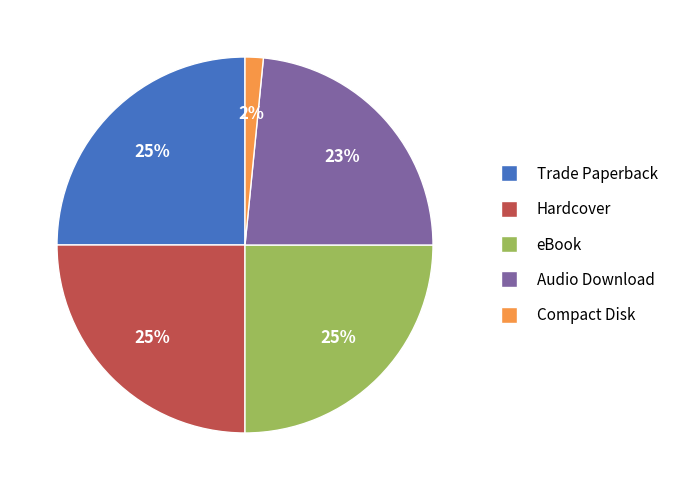

How many slices are in this pie chart?

5